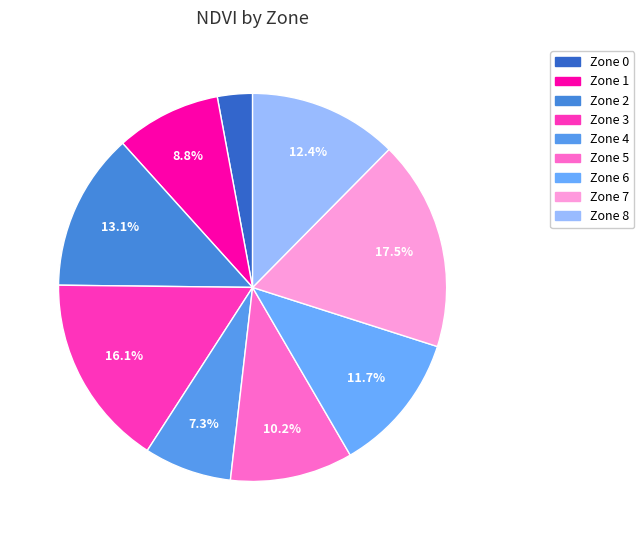

Between Zone 7 and Zone 0, which is larger?

Zone 7